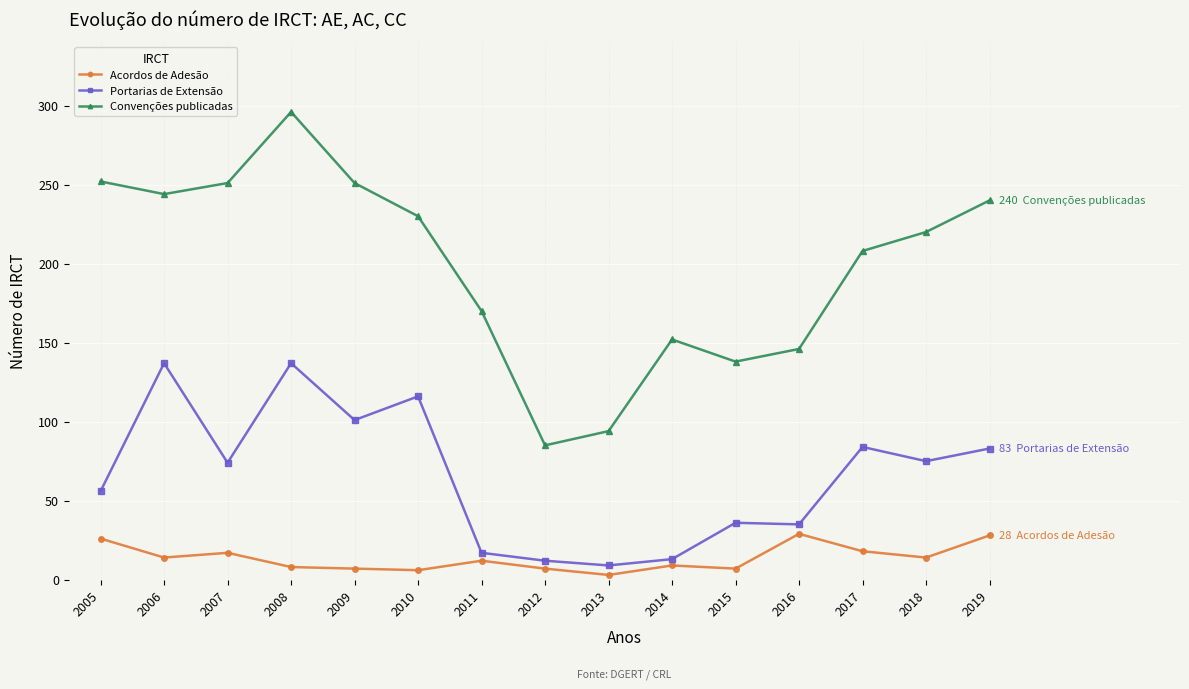

In Acordos de Adesão, how many points are higher than both neighbors (excluding endpoints)?

4